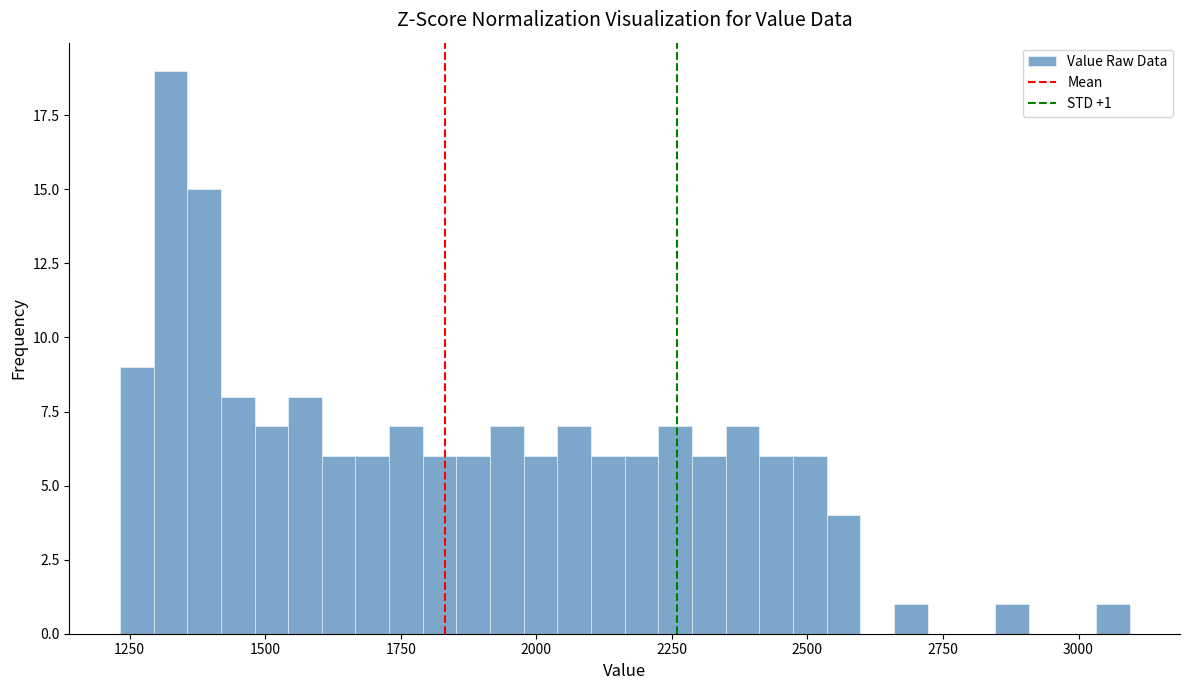

Around what value on the x-axis is the tallest bar? Give the approximate position of its centre, as read against the axis.

1350